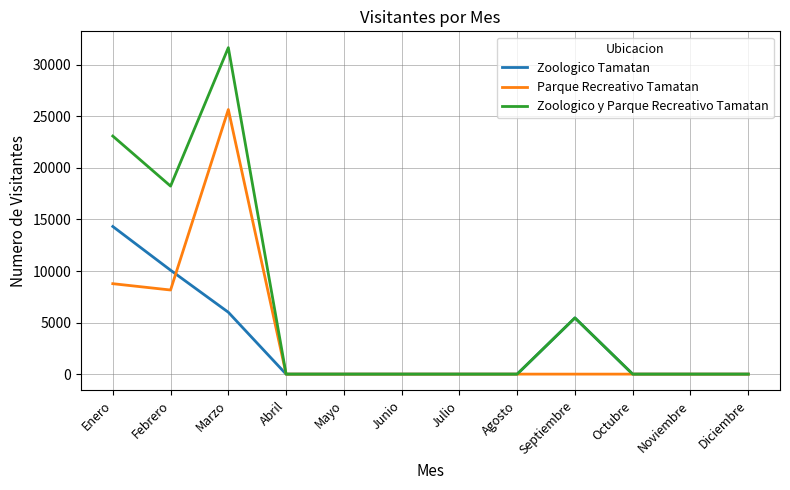

The Zoologico y Parque Recreativo Tamatan series shows -18019 at Julio. True or false?

False